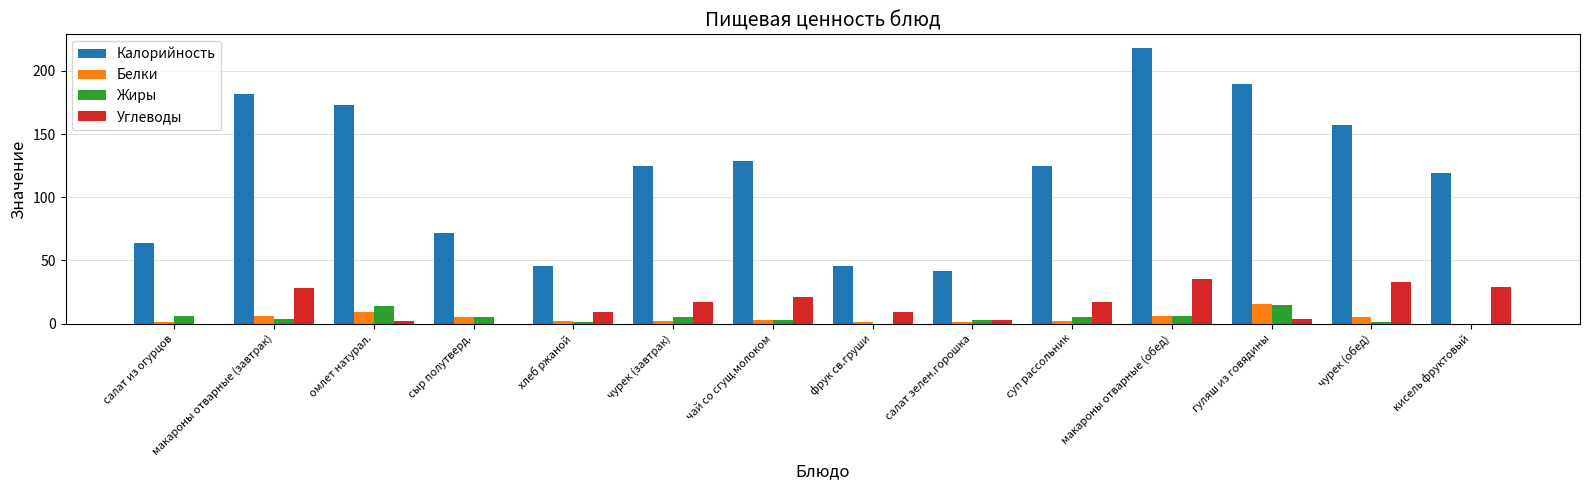

What is the maximum value for Углеводы?

35.0